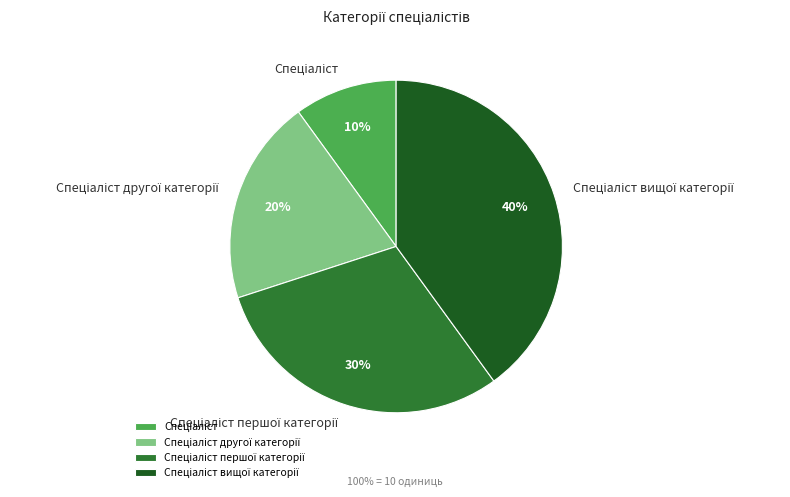

Does any single category account for the majority?

No